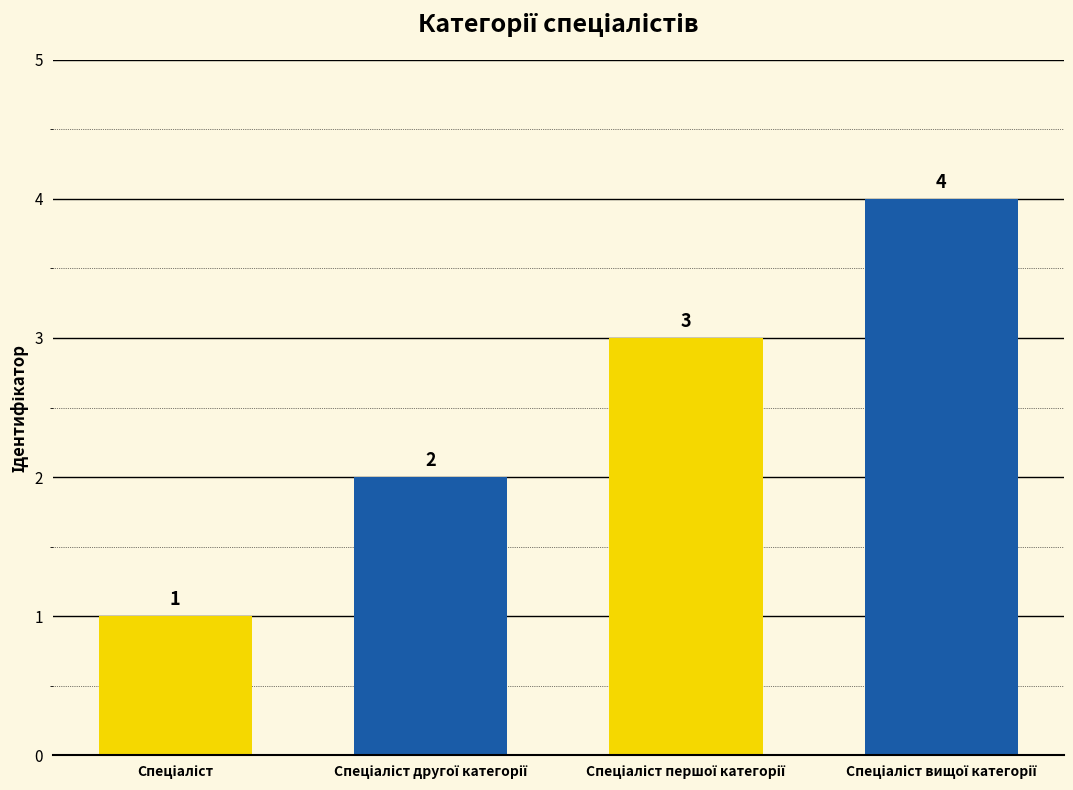

What is the sum of all values?

10